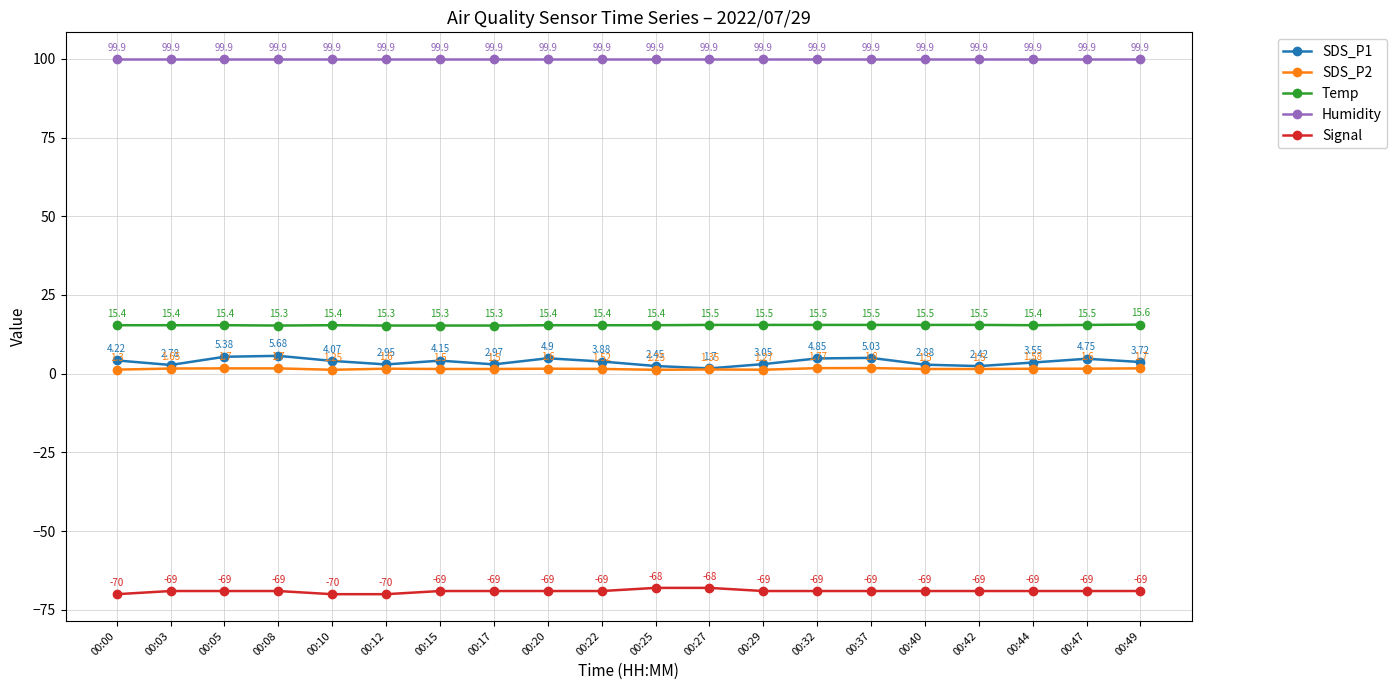

Which series has the largest total across all categories?

Humidity